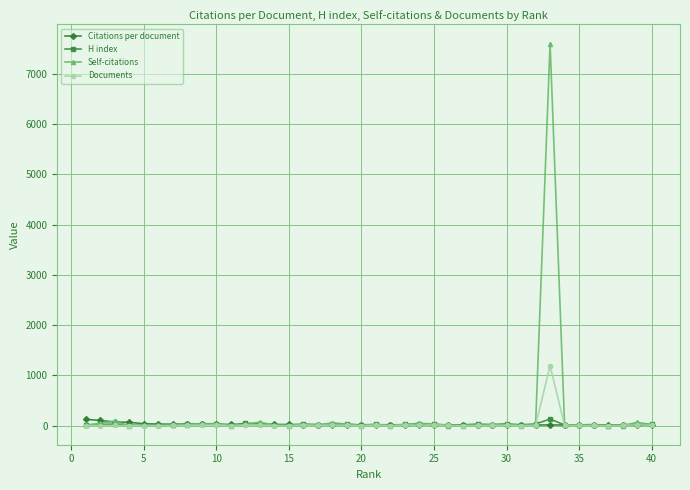

Which series has the widest spread of values?

Self-citations